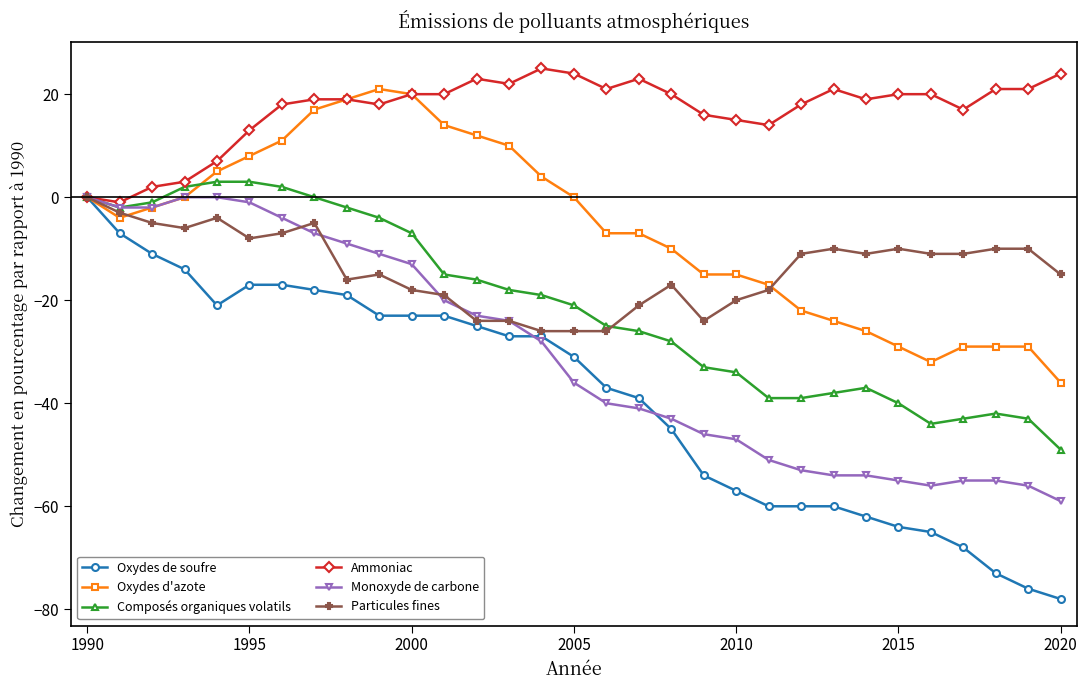

What is the smallest value displayed?

-78